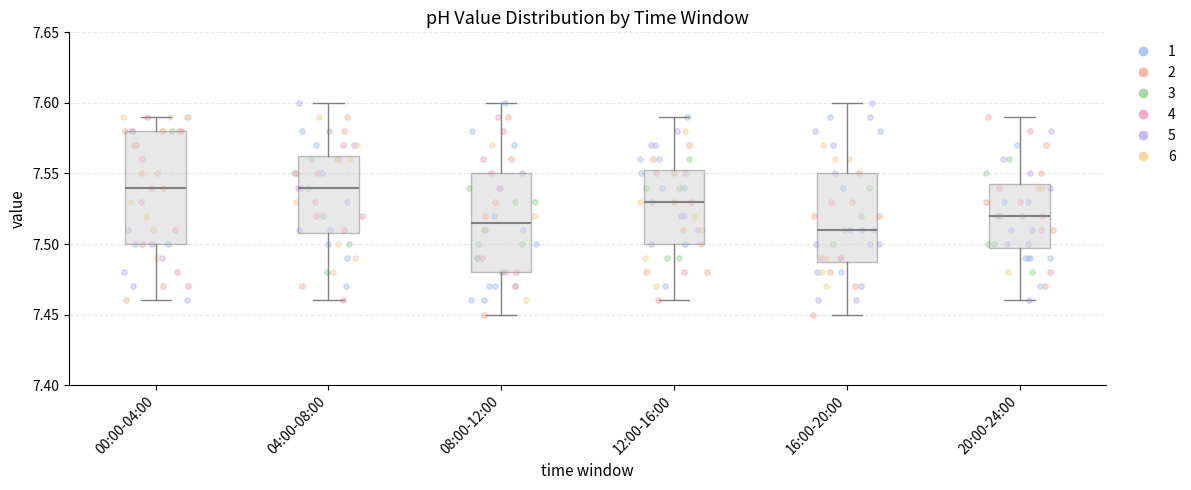

Reading left to right, read every box against the y-axis: the position of its median line, the range the box covers, and the ends of its whiskers. The values are not printed on the chart, so give them approximately, as read against the axis.

00:00-04:00: median 7.540, box 7.500 to 7.580, whiskers 7.460 to 7.590
04:00-08:00: median 7.540, box 7.510 to 7.565, whiskers 7.460 to 7.600
08:00-12:00: median 7.515, box 7.480 to 7.550, whiskers 7.450 to 7.600
12:00-16:00: median 7.530, box 7.500 to 7.555, whiskers 7.460 to 7.590
16:00-20:00: median 7.510, box 7.490 to 7.550, whiskers 7.450 to 7.600
20:00-24:00: median 7.520, box 7.500 to 7.545, whiskers 7.460 to 7.590